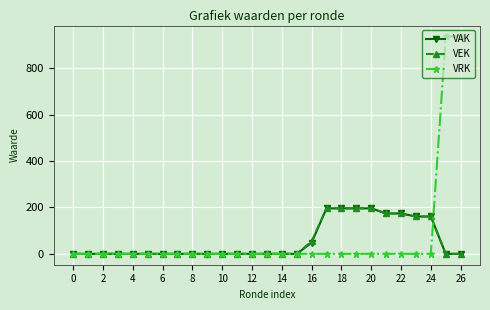

How many lines are shown in the chart?

3